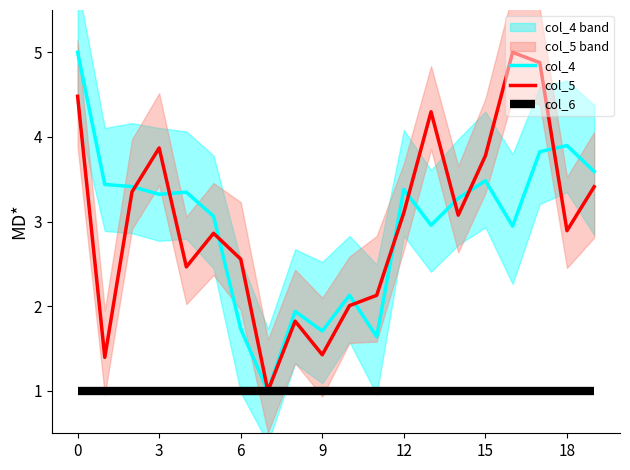

What is the value of the col_5 point at the 2nd from the left?

1.4